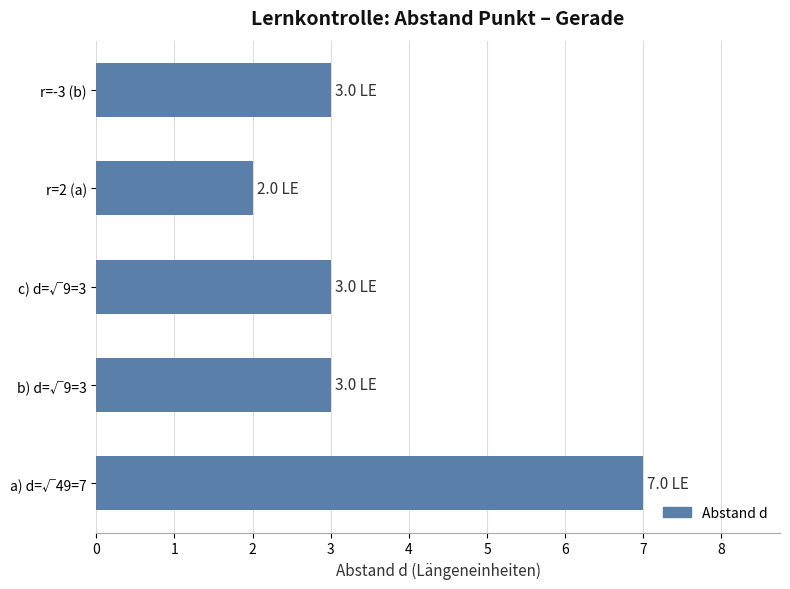

How many bars are there in total?

5